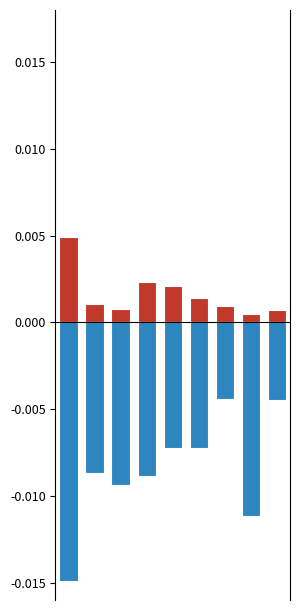

How many bars are there in total?

18